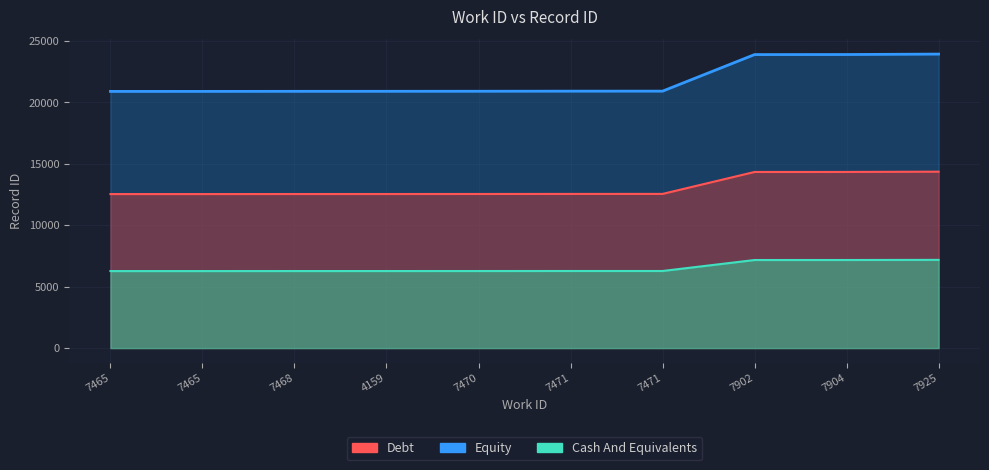

Which category has the lowest value across all series?

7465